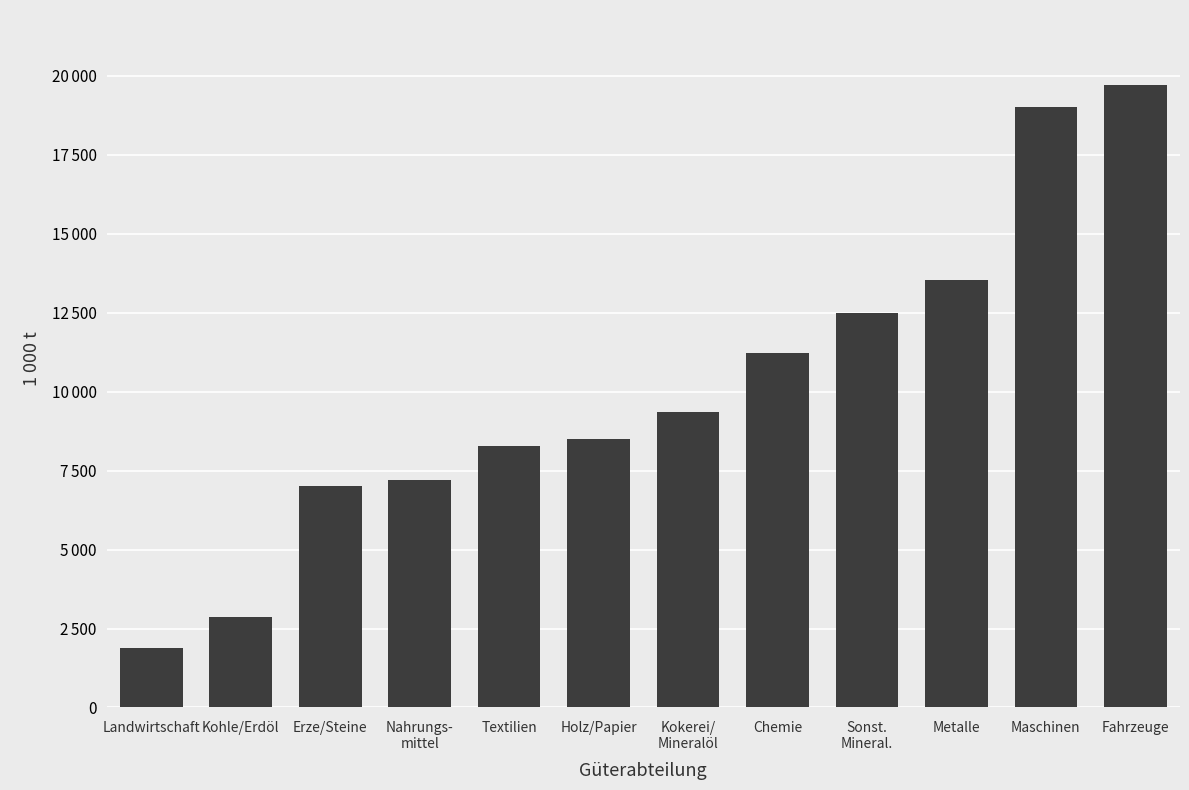

At which category does the chart reach its minimum across all series?

Landwirtschaft